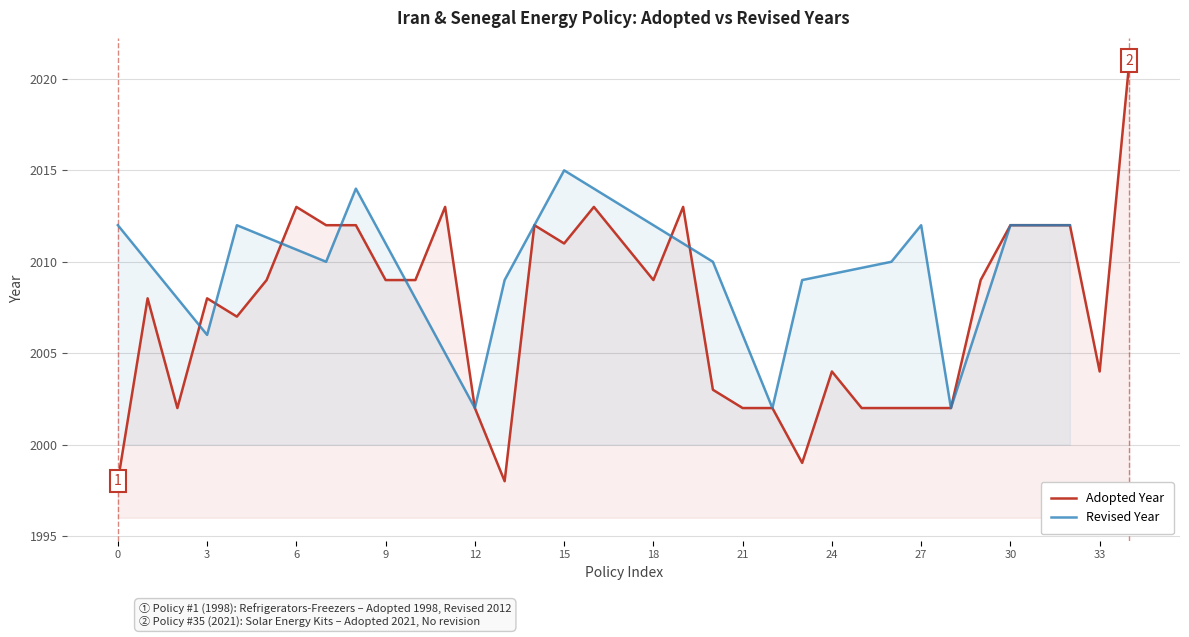

What is the maximum value for Adopted Year?

2021